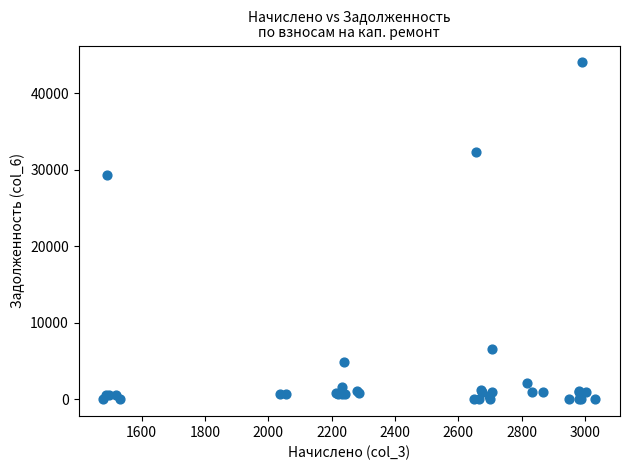

What Y value in the scatter plot is closest to 22002?

29339.2